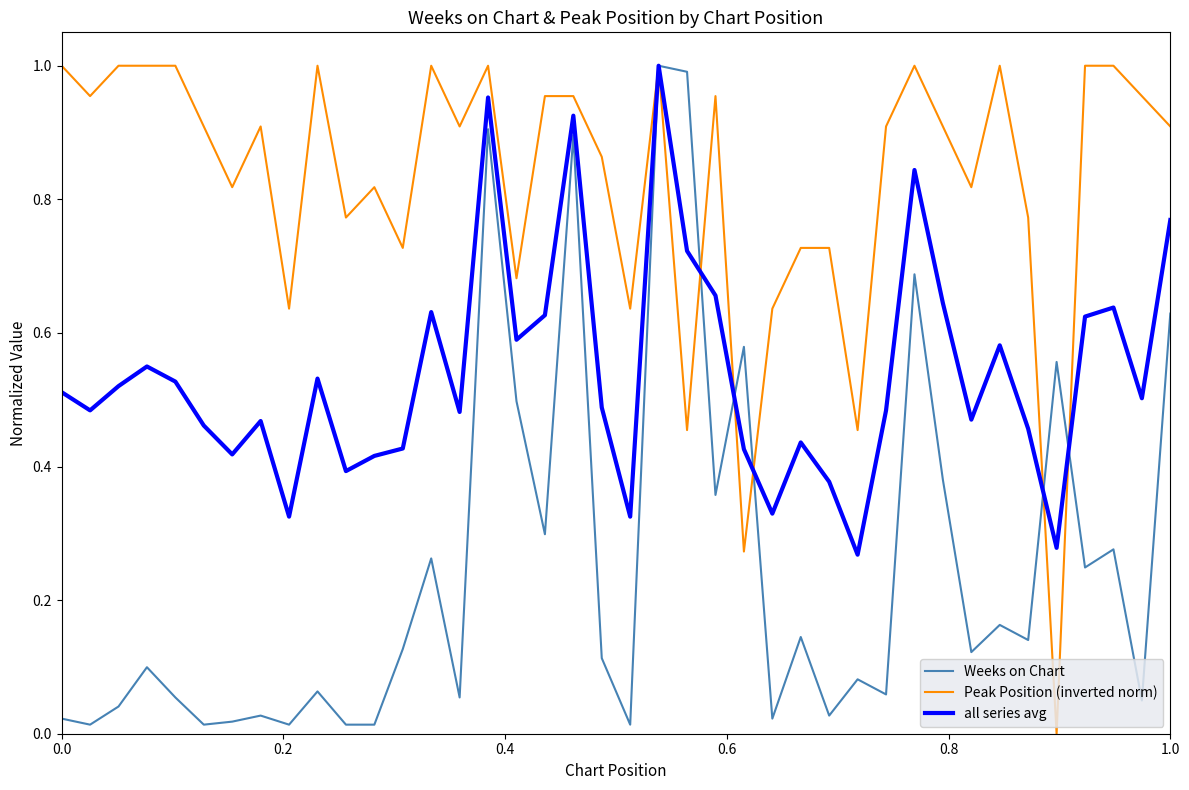

Which series has the largest total across all categories?

Peak Position (inverted norm)